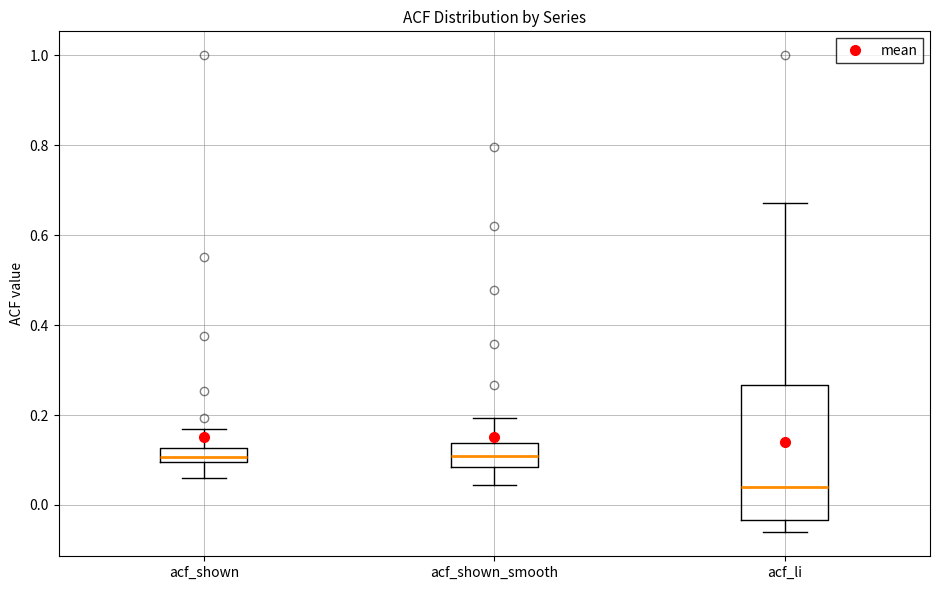

Reading left to right, read every box against the y-axis: the position of its median line, the range the box covers, and the ends of its whiskers. The values are not printed on the chart, so give them approximately, as read against the axis.

acf_shown: median 0.10 (inside the box), box 0.10 to 0.12, whiskers 0.06 to 0.16
acf_shown_smooth: median 0.10, box 0.08 to 0.14, whiskers 0.04 to 0.20
acf_li: median 0.04, box -0.04 to 0.26, whiskers -0.06 to 0.68